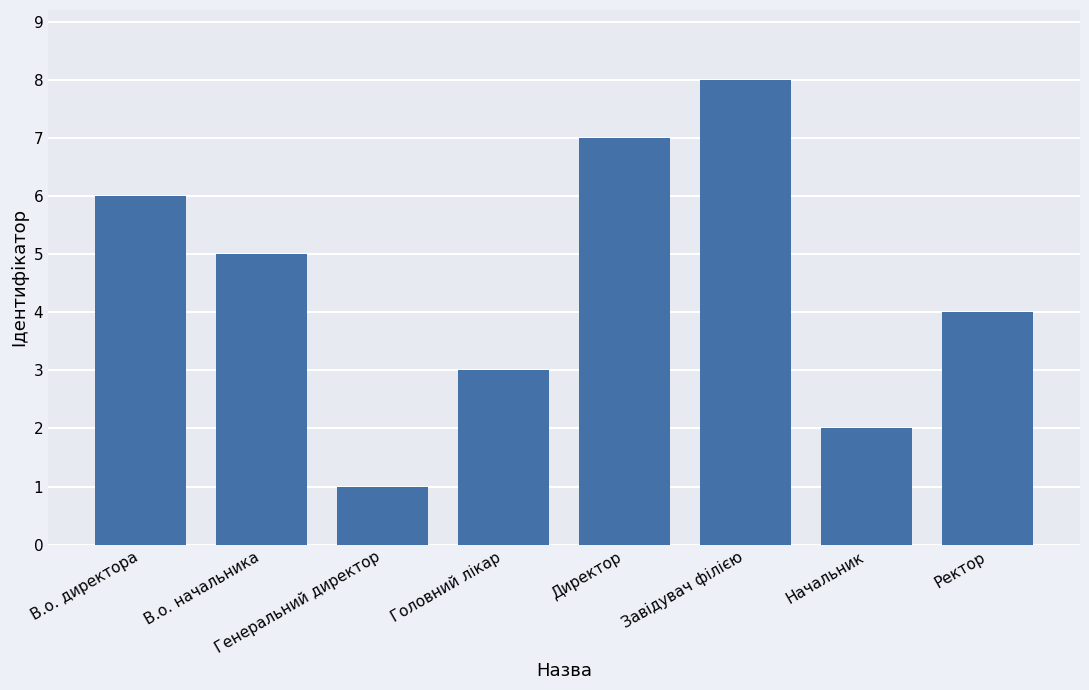

Which category has the highest value across all series?

Завідувач філією